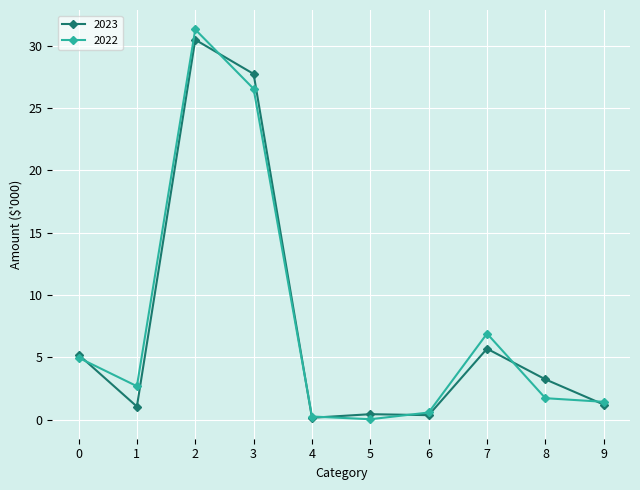

Is it true that 2022 equals 0.2 at 4?

True